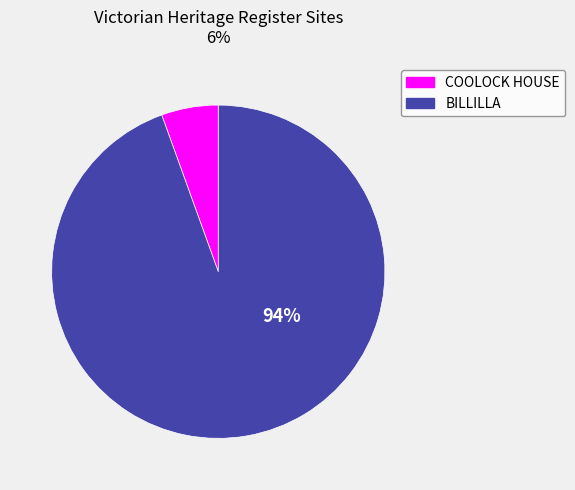

Is it true that COOLOCK HOUSE is 6% of the pie?

True